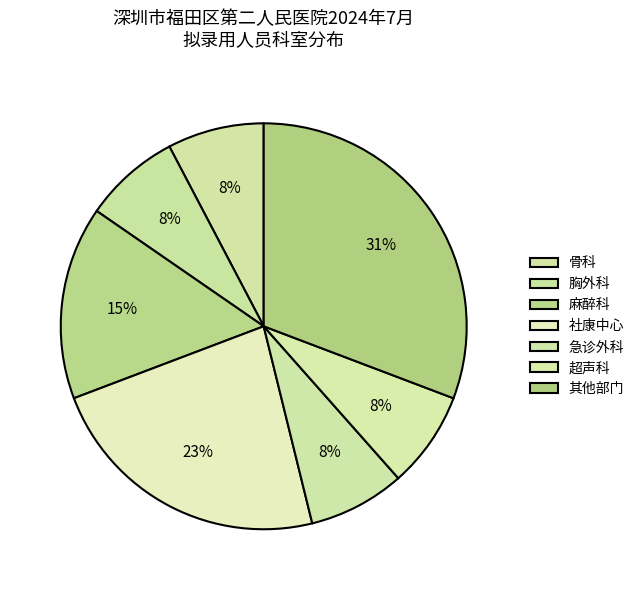

How many slices are in this pie chart?

7